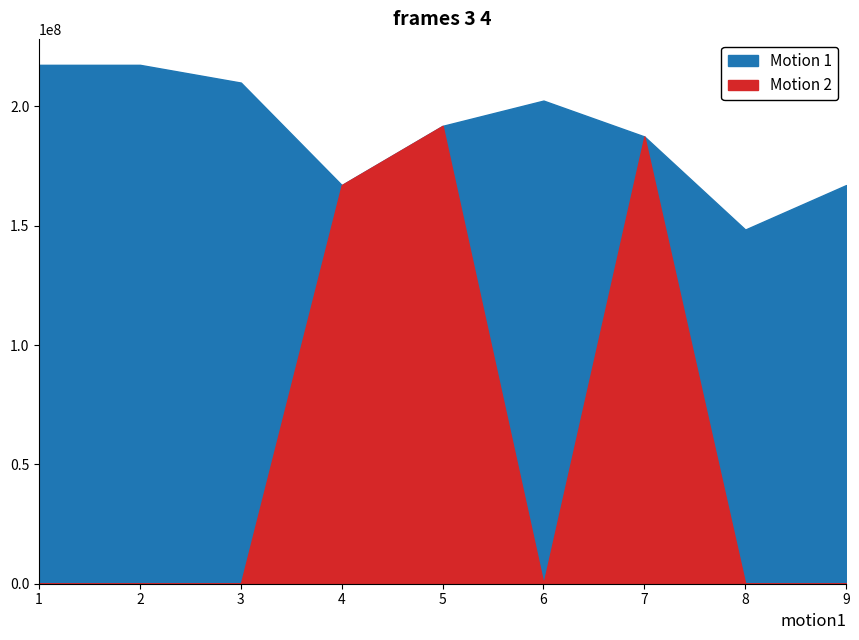

What are all the series names shown in the legend?

Motion 1, Motion 2